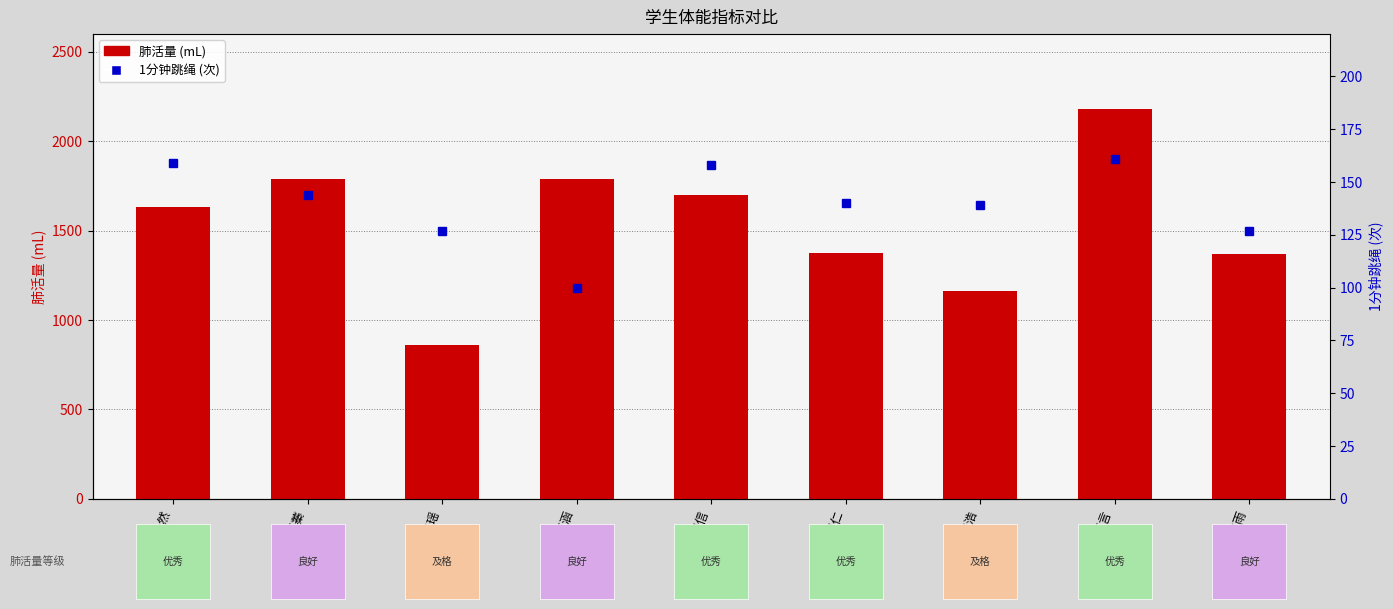

How many values in the 肺活量 series are below 1634?

4